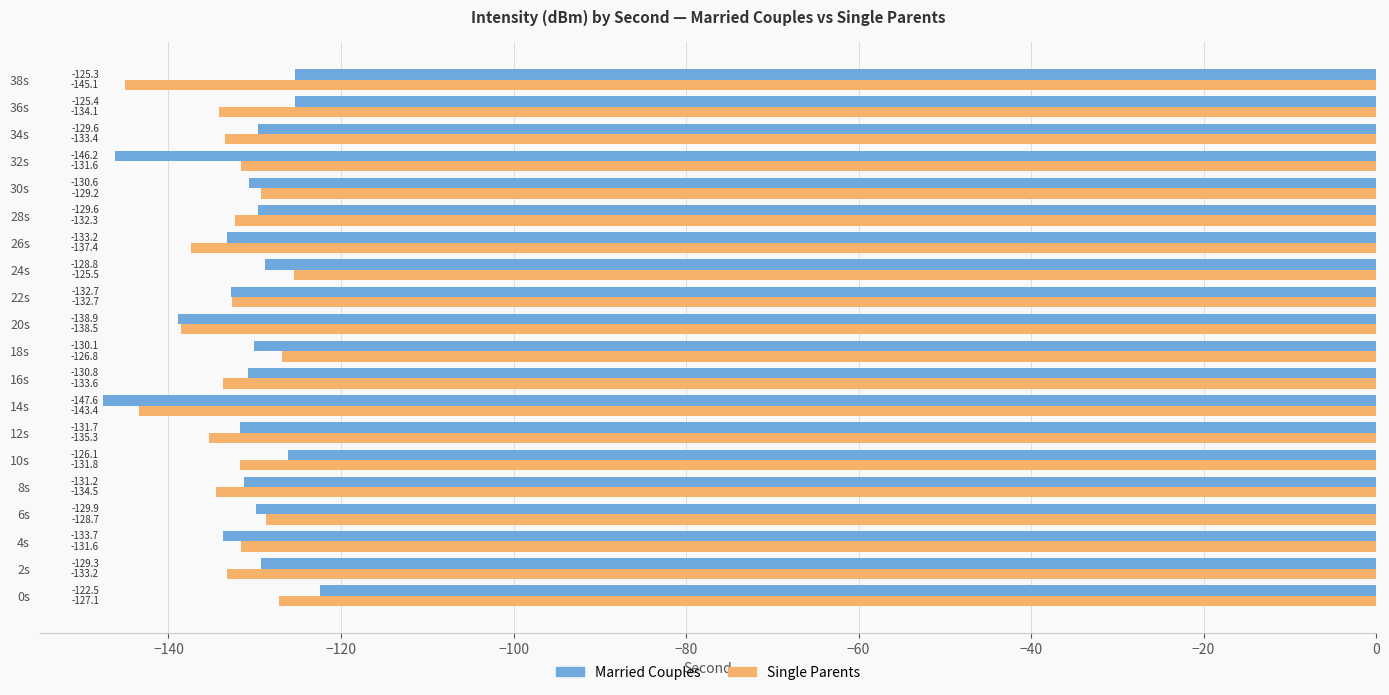

Is the value of Married Couples at 24s greater than the value of Single Parents at 20s?

Yes